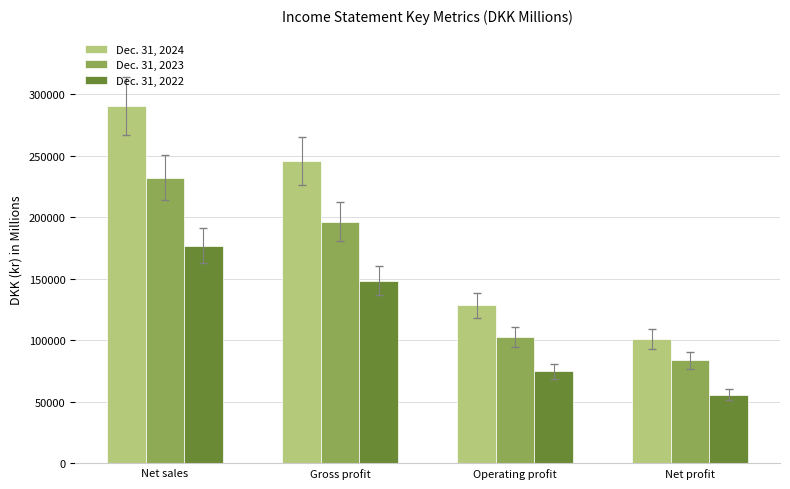

True or false: Dec. 31, 2024 has a value of 389504 at Gross profit.

False